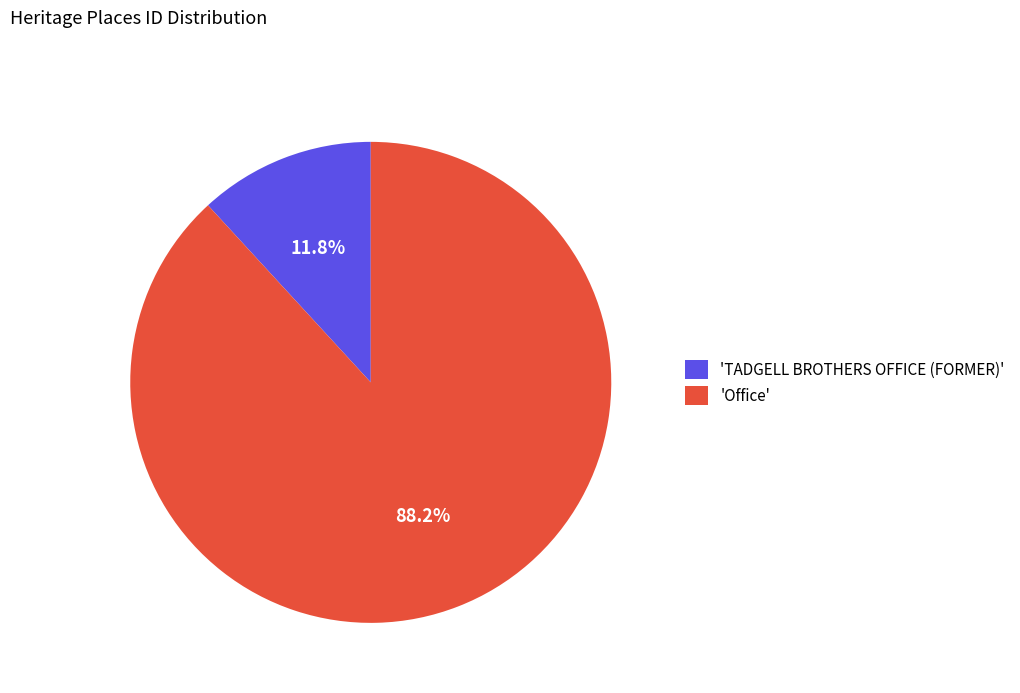

Which slice represents more than half of the pie?

'Office'